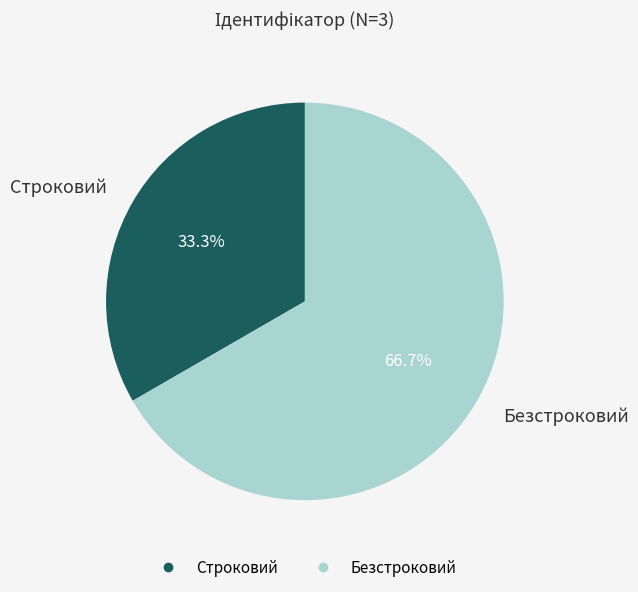

To the nearest percent, what is the difference between the largest and smallest slice percentages?

33%